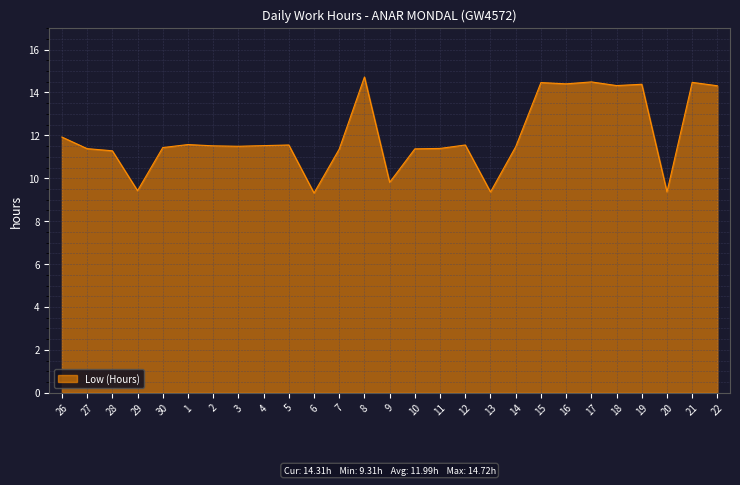

What is the maximum value shown in the chart?

14.7